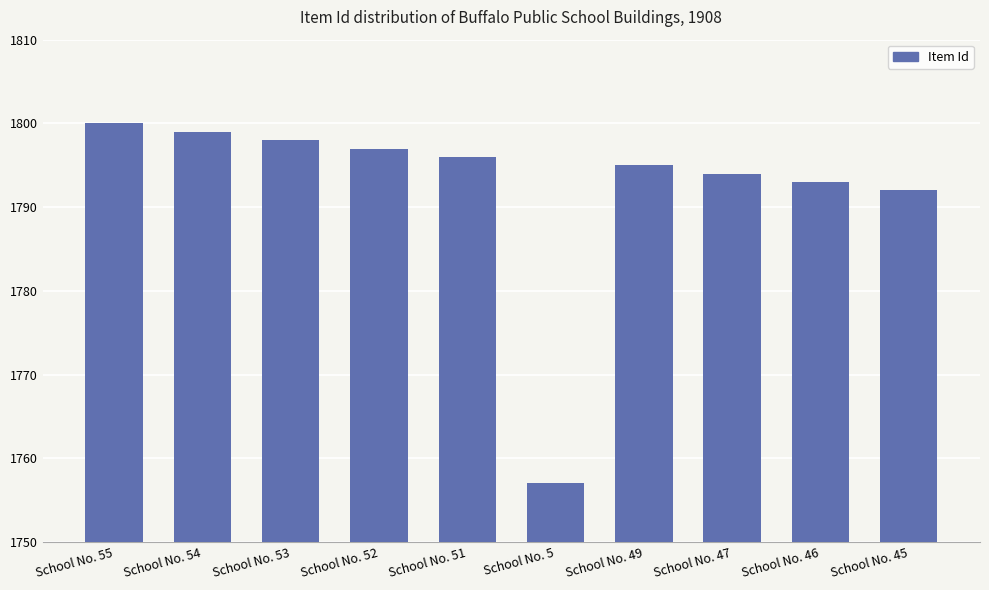

Does the chart contain stacked bars?

No